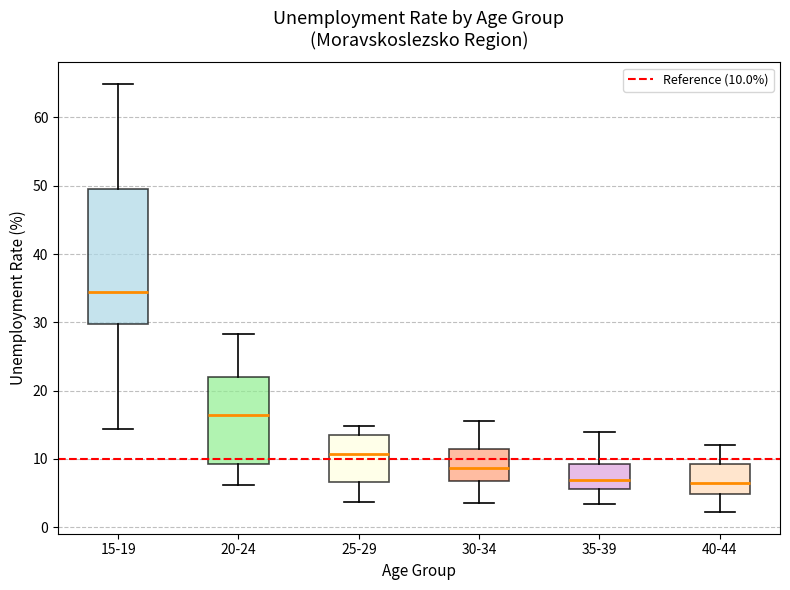

Where does the lower whisker of the box for 25-29 end on the y-axis? The values are not printed on the chart, so give them approximately, as read against the axis.

4